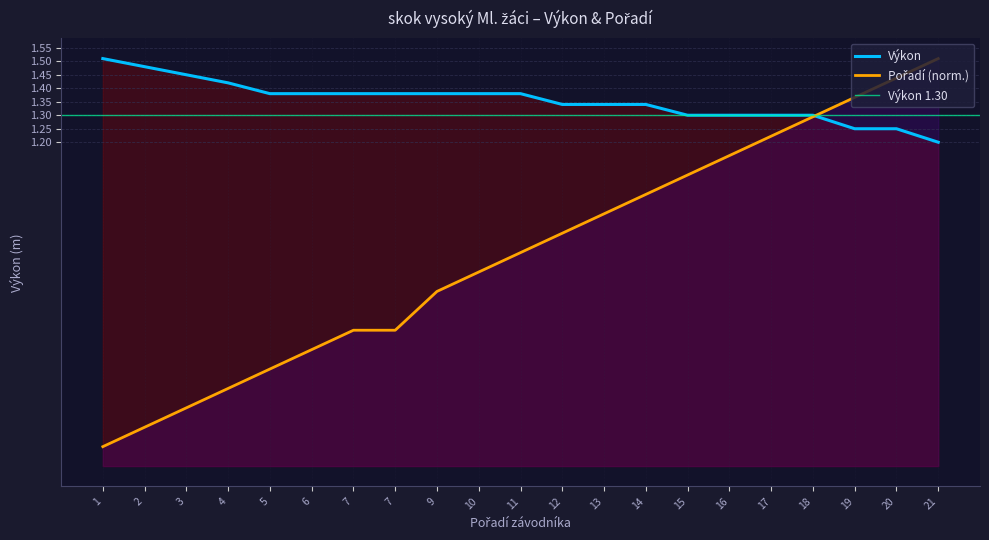

Which category has the lowest value in the Pořadí series?

1